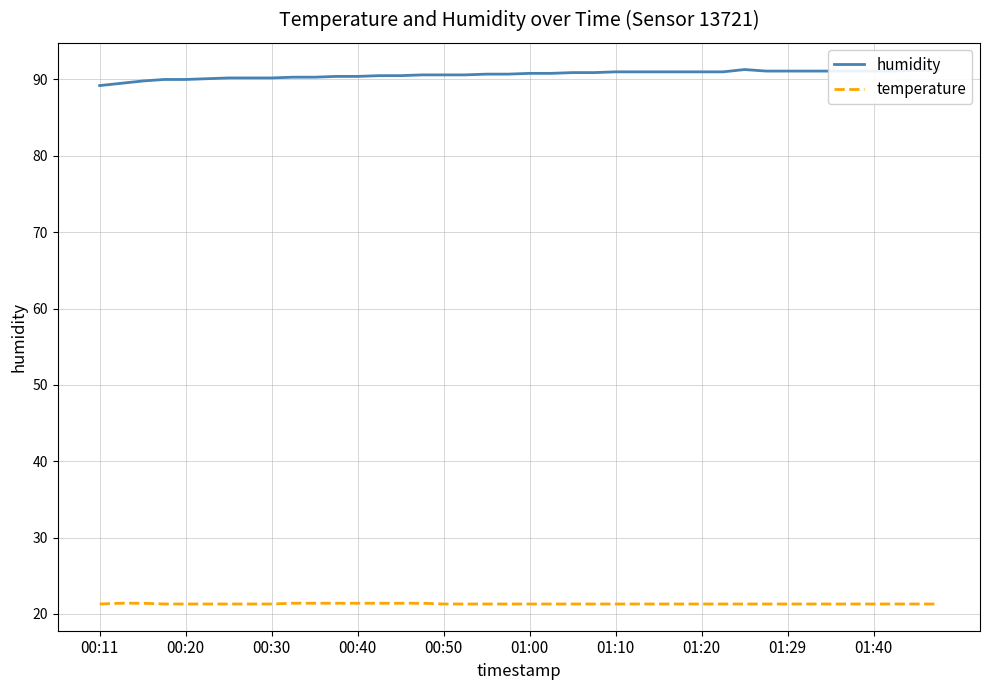

Rank the series by their average value, from highest to lowest.

humidity, temperature